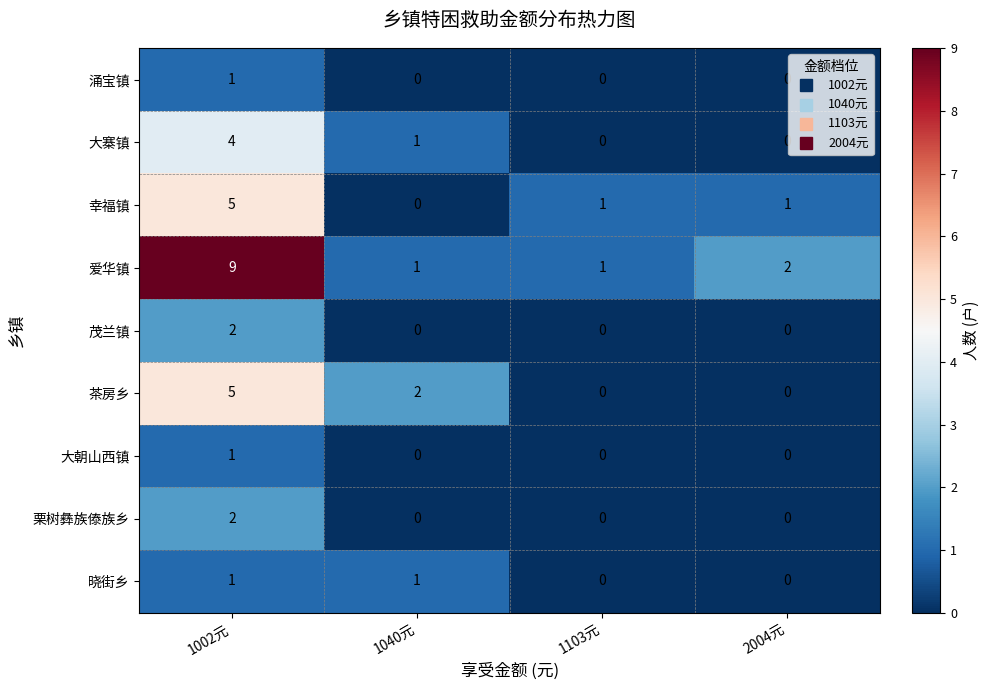

At how many categories does at least one series exceed 0?

4